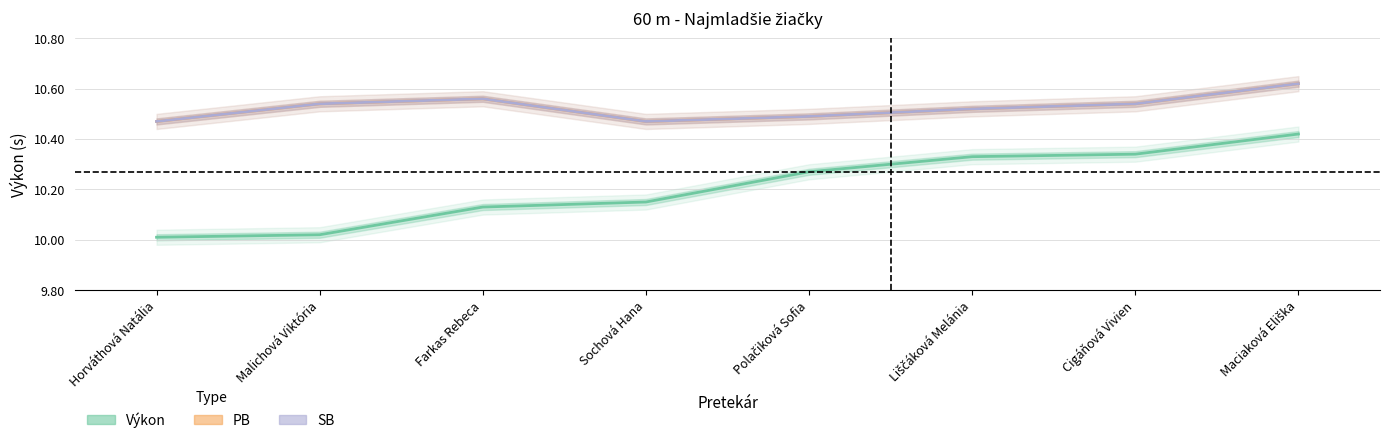

Where is the first local minimum for PB?

Sochová Hana